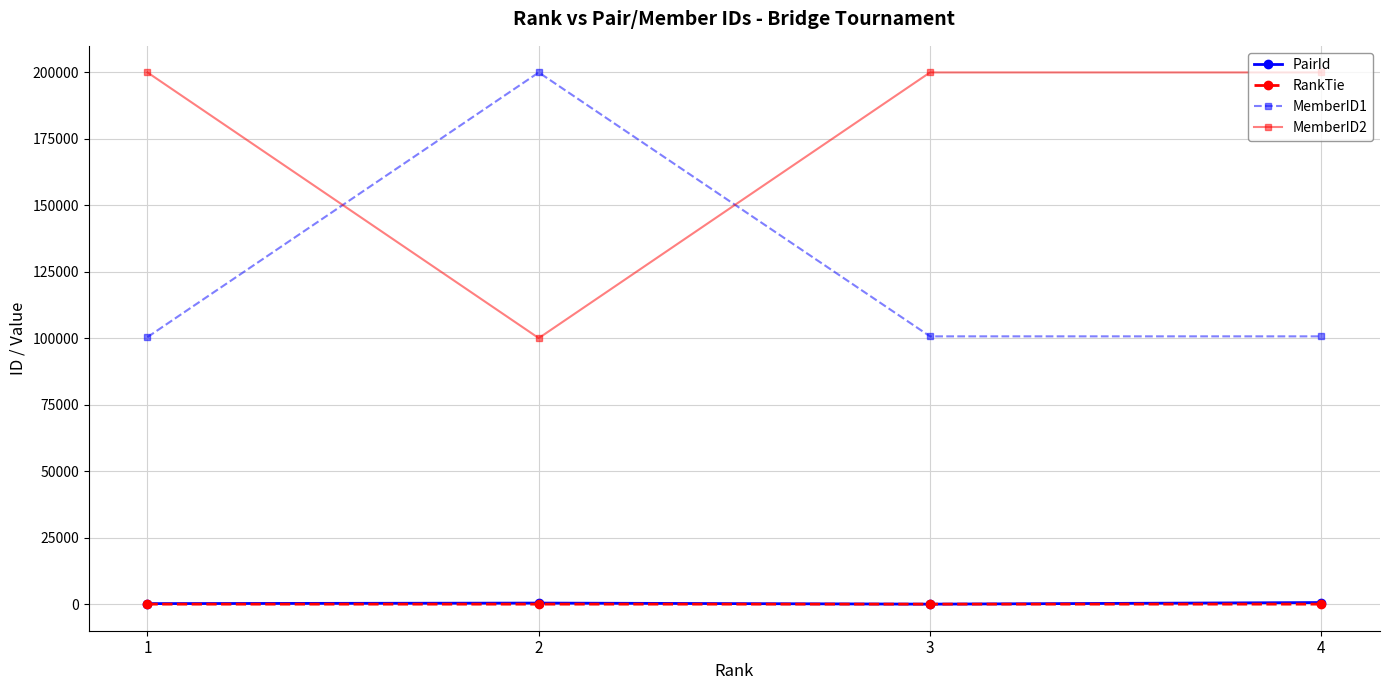

What is the spread (max minus min) of values at 4?

199999